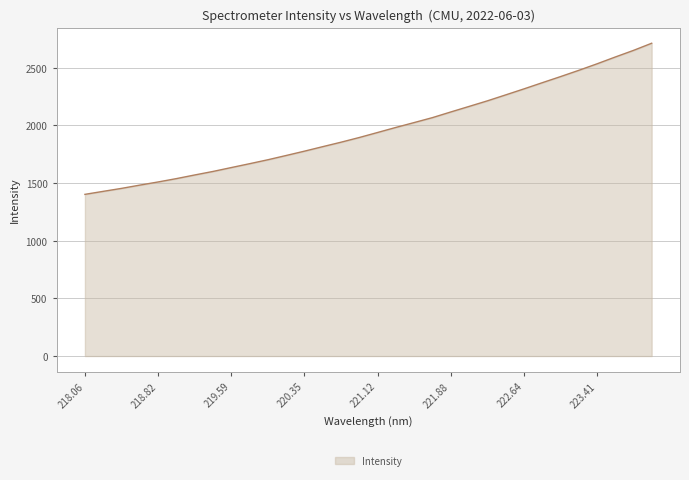

What is the difference between the maximum and minimum values?

1310.5